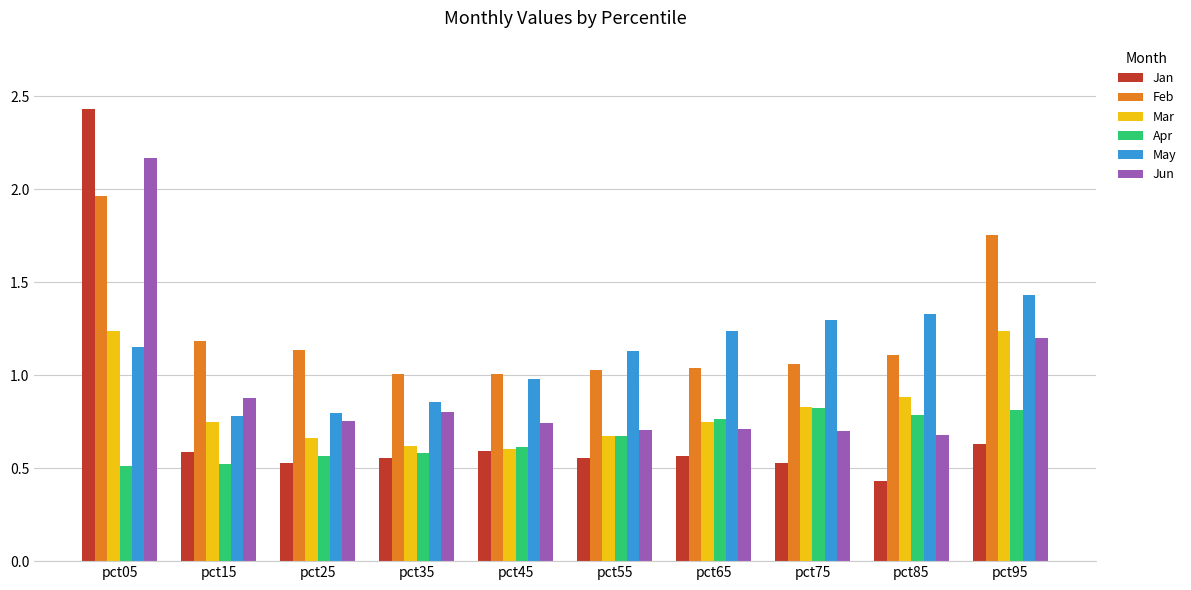

The value of Jun at pct15 is 0.9. True or false?

True